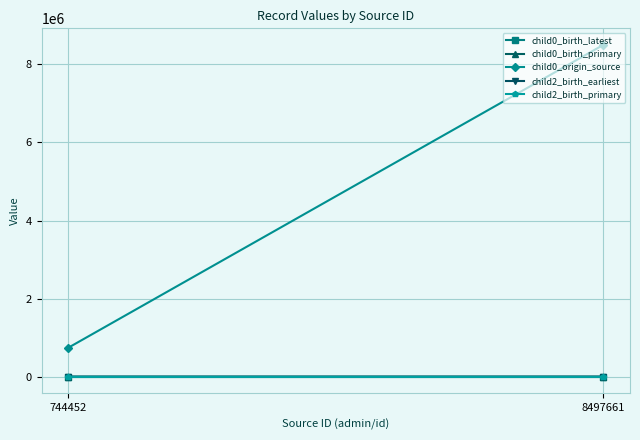

What are all the series names shown in the legend?

child0_birth_latest, child0_birth_primary, child0_origin_source, child2_birth_earliest, child2_birth_primary